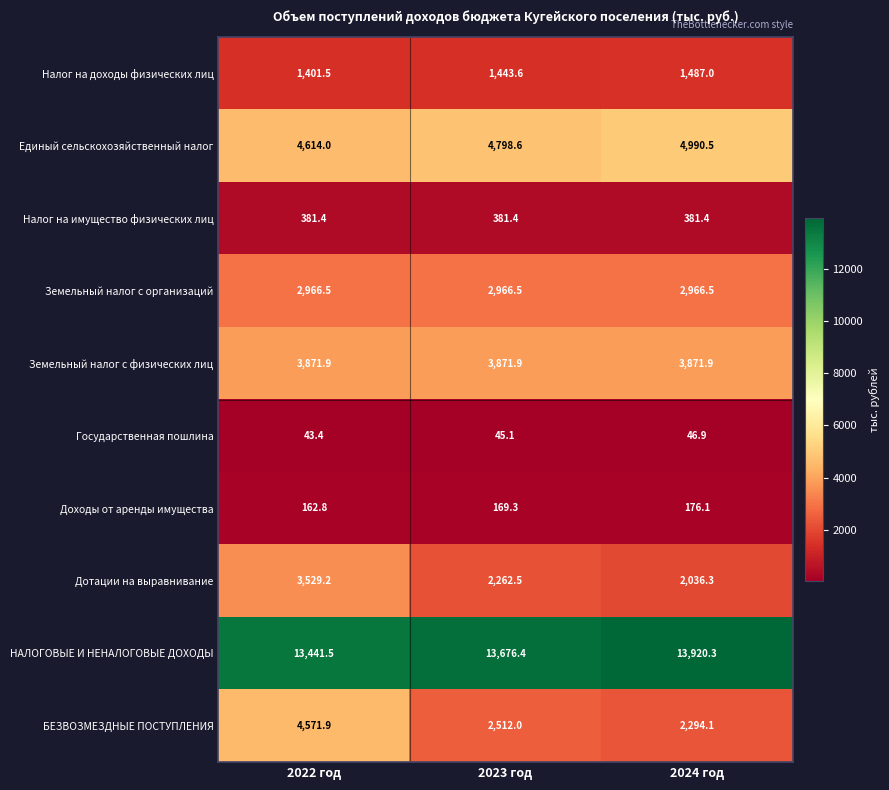

Reading left to right, list all the values displayed in this chart.

Налог на доходы физических лиц: 1401.5	1443.6	1487.0
Единый сельскохозяйственный налог: 4614.0	4798.6	4990.5
Налог на имущество физических лиц: 381.4	381.4	381.4
Земельный налог с организаций: 2966.5	2966.5	2966.5
Земельный налог с физических лиц: 3871.9	3871.9	3871.9
Государственная пошлина: 43.4	45.1	46.9
Доходы от аренды имущества: 162.8	169.3	176.1
Дотации на выравнивание: 3529.2	2262.5	2036.3
НАЛОГОВЫЕ И НЕНАЛОГОВЫЕ ДОХОДЫ: 13441.5	13676.4	13920.3
БЕЗВОЗМЕЗДНЫЕ ПОСТУПЛЕНИЯ: 4571.9	2512.0	2294.1